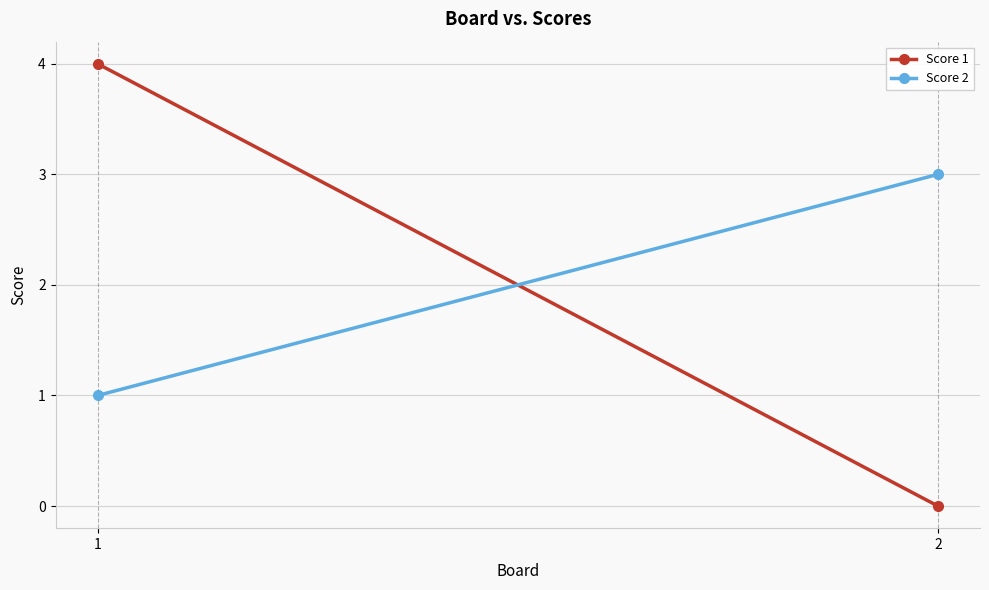

What is the sum of the Score 1 values at 2 and 1?

4